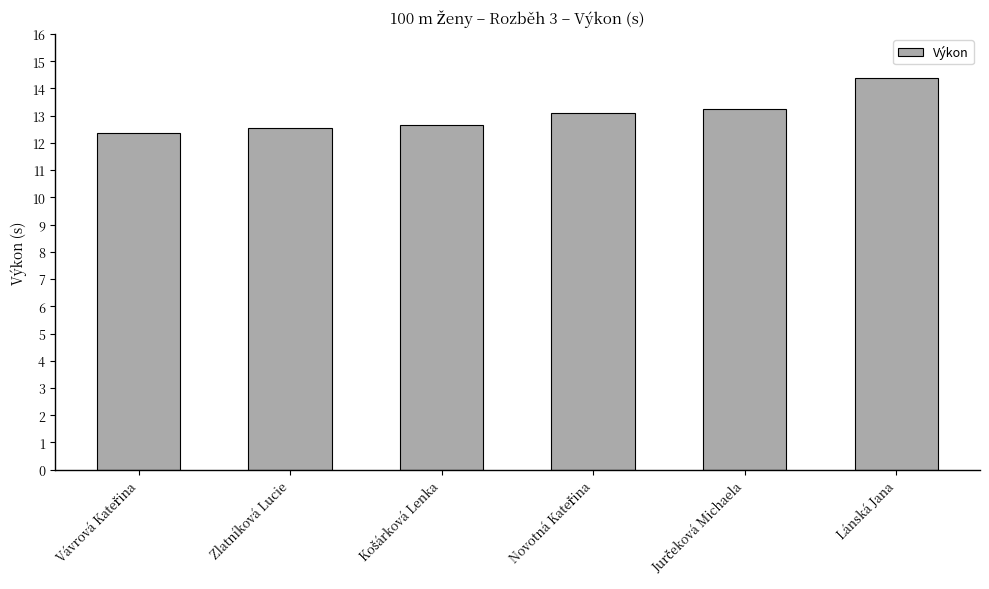

How many distinct data groups are displayed?

1